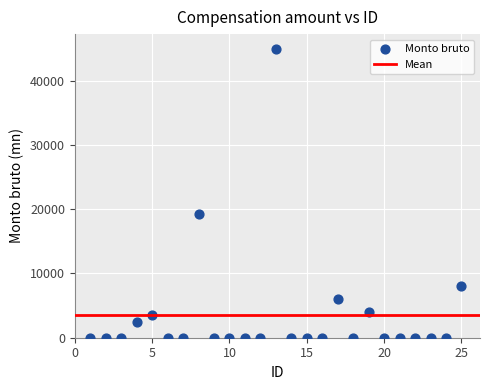

What is the range of Y values (max minus min)?

44980